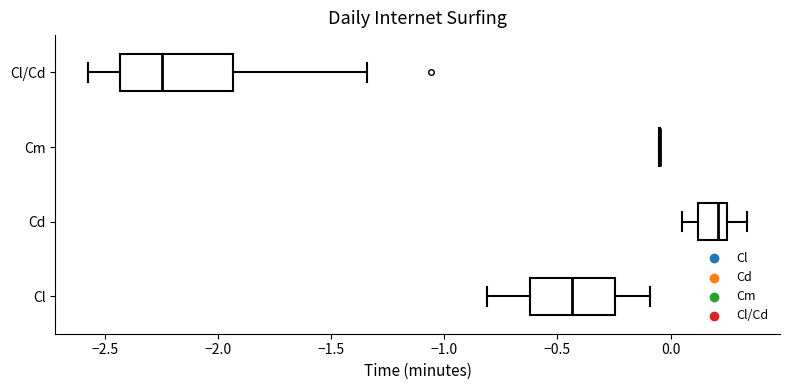

Reading bottom to top, transcribe this box plot: for each box, give where its median line is, the range the box spans, and where its two whiskers end, as read against the x-axis. The values are not printed on the chart, so give them approximately, as read against the axis.

Cl: median -0.45, box -0.60 to -0.25, whiskers -0.80 to -0.10
Cd: median 0.20, box 0.10 to 0.25, whiskers 0.05 to 0.35
Cm: box collapsed to a line at -0.05, whiskers -0.05 to -0.05
Cl/Cd: median -2.25, box -2.45 to -1.95, whiskers -2.55 to -1.35